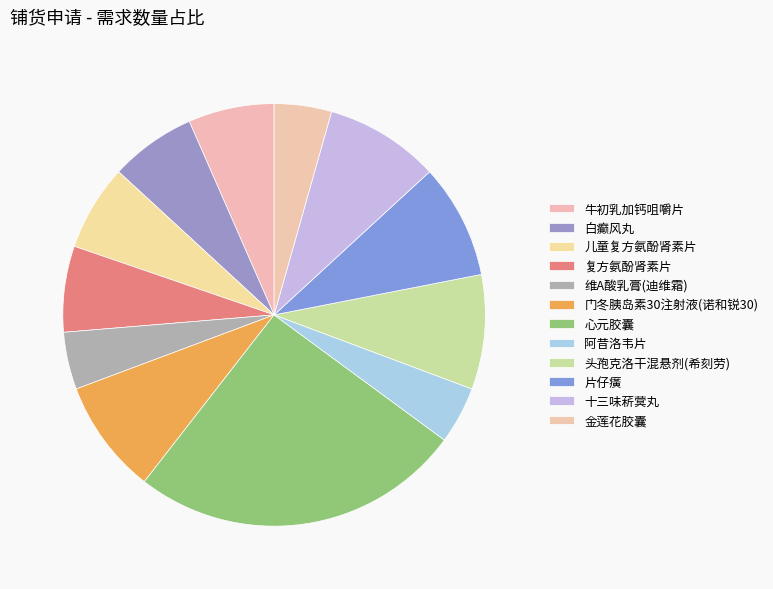

Rank the categories by value from lowest to highest.

维A酸乳膏(迪维霜), 阿昔洛韦片, 金莲花胶囊, 牛初乳加钙咀嚼片, 白癫风丸, 儿童复方氨酚肾素片, 复方氨酚肾素片, 门冬胰岛素30注射液(诺和锐30), 头孢克洛干混悬剂(希刻劳), 片仔癀, 十三味菥蓂丸, 心元胶囊